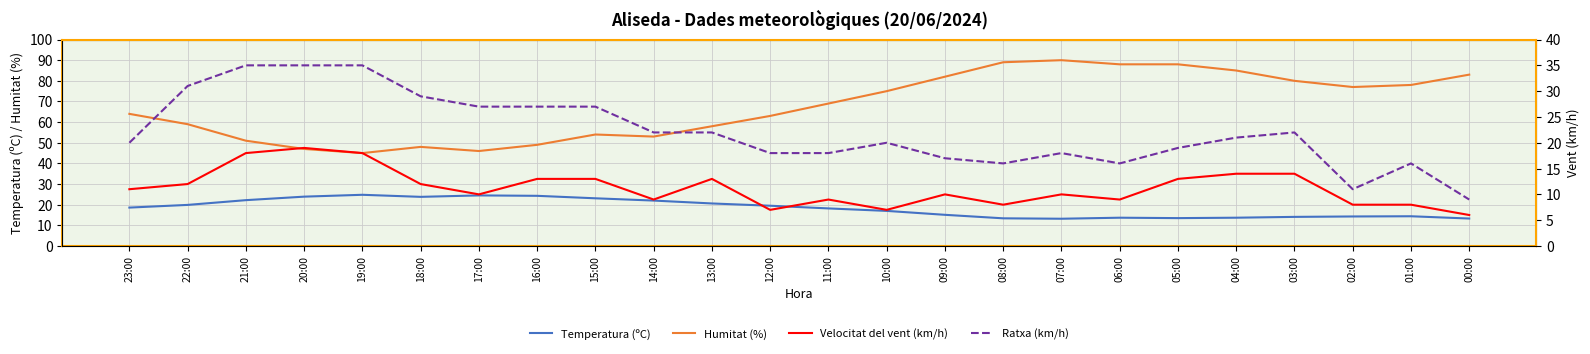

What is the total value across all series at 18:00?

112.8